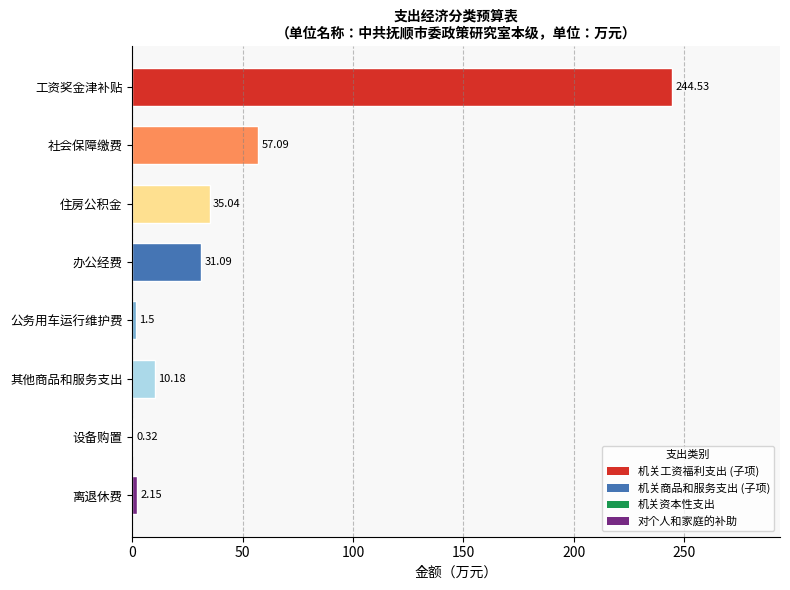

Which label corresponds to the largest value in the chart?

工资奖金津补贴